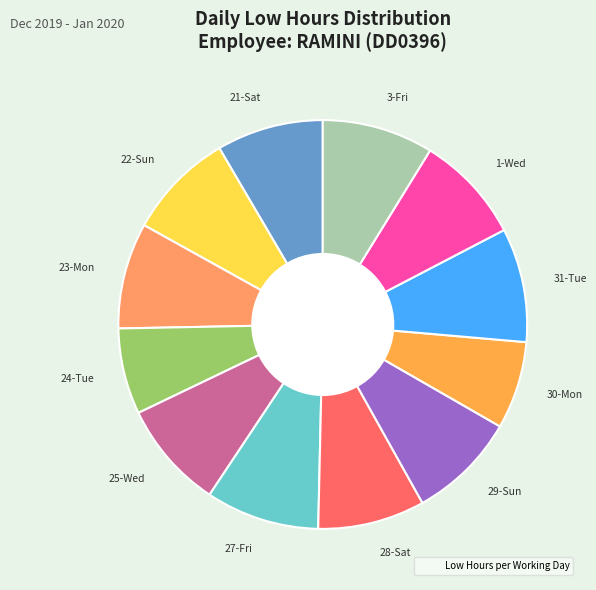

Does 24-Tue account for over 50% of the chart?

No